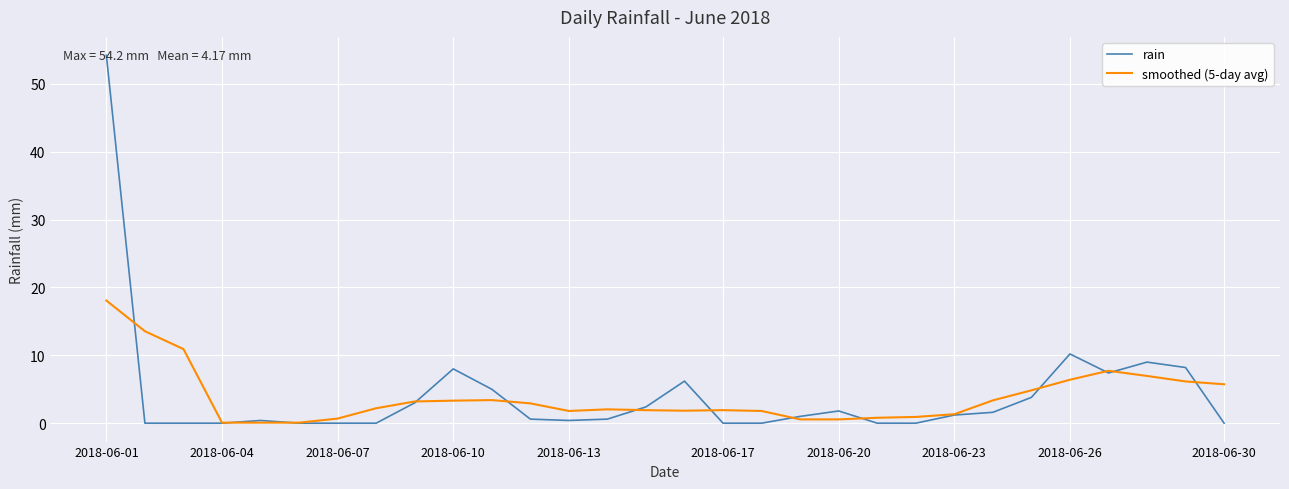

What is the greatest value displayed?

54.2